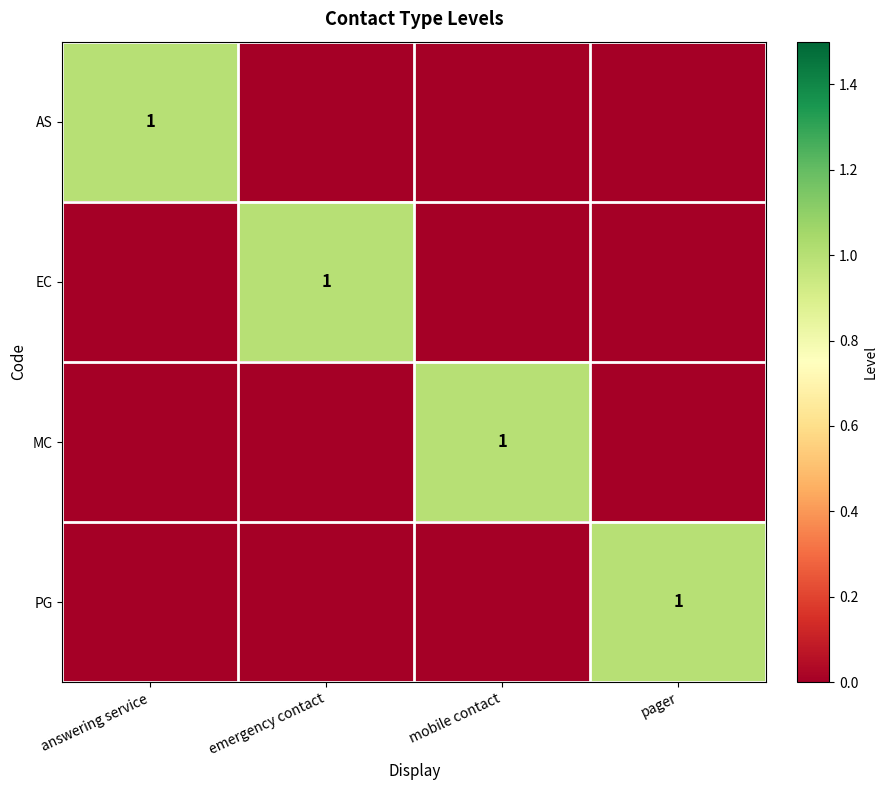

The MC series shows 1 at mobile contact. True or false?

True